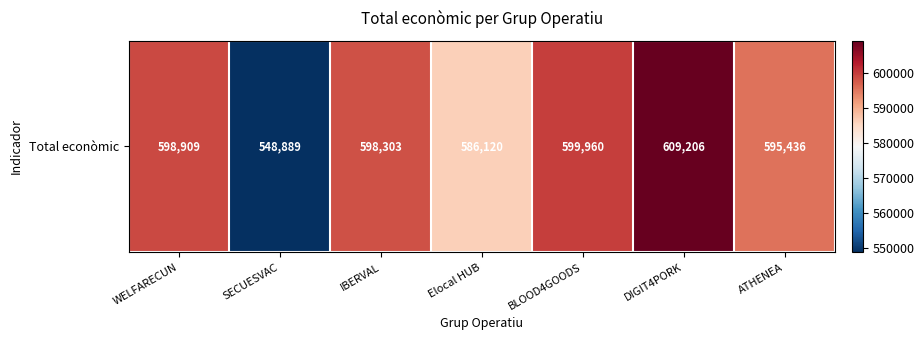

Reading right to left, extract all data points from this chart.

ATHENEA=595436	DIGIT4PORK=609206	BLOOD4GOODS=599960	Elocal HUB=586120	IBERVAL=598303	SECUESVAC=548889	WELFARECUN=598909